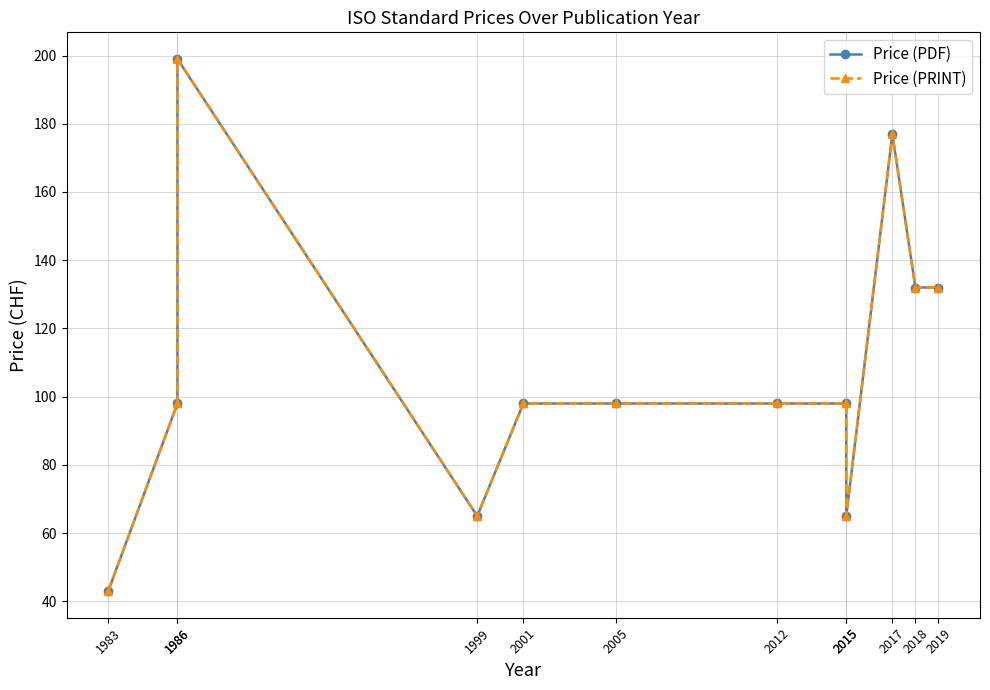

What is the sum of all Price (PDF) values?

1303